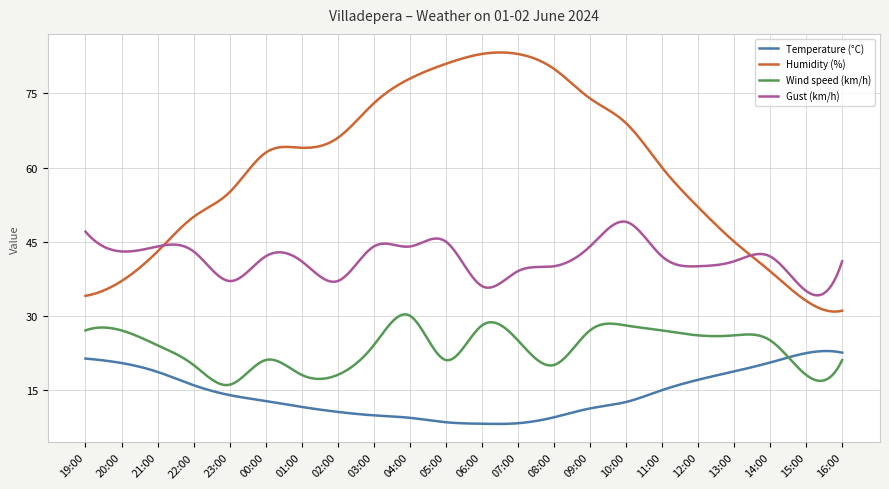

How many series are shown in this chart?

4